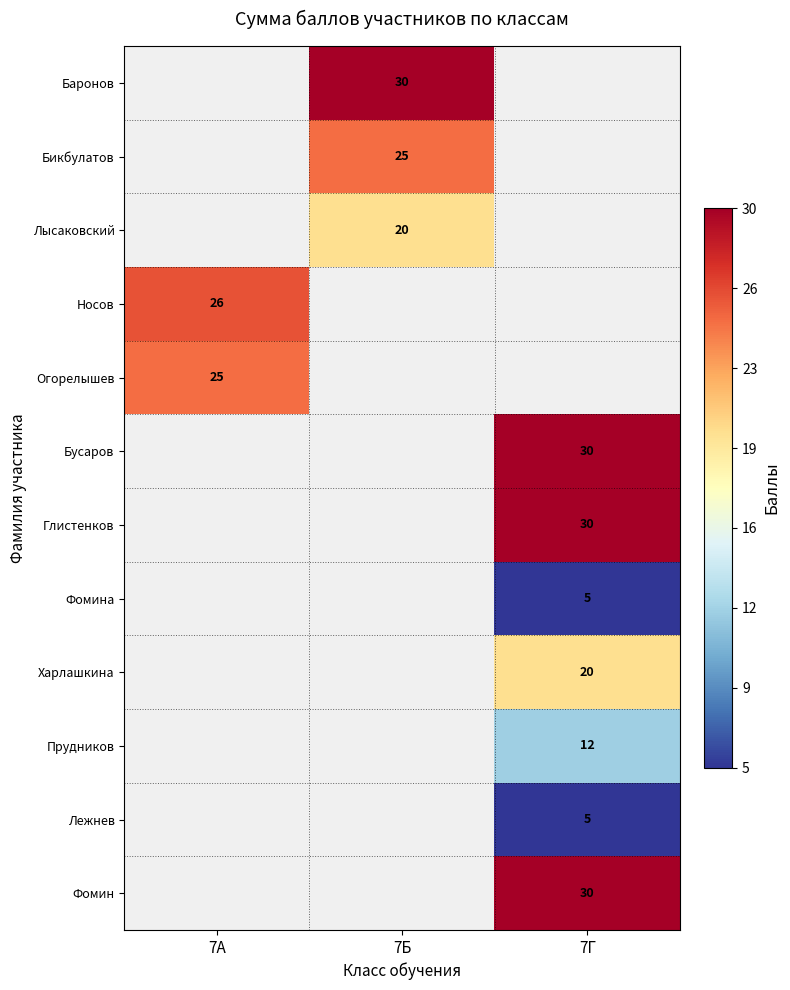

Which category has the highest value across all series?

7Б